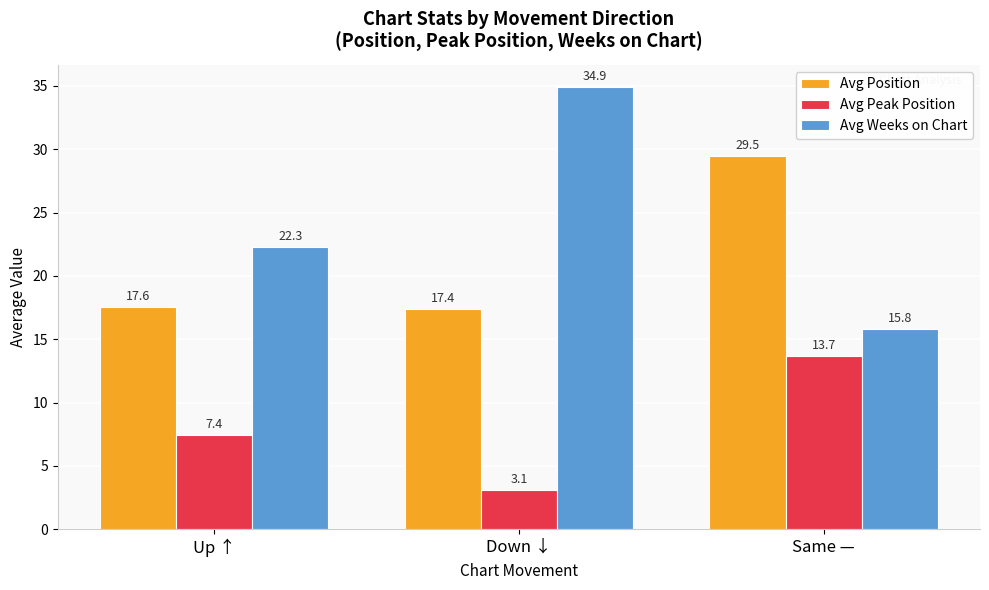

Which series changed the most between Up ↑ and Same —?

Avg Position